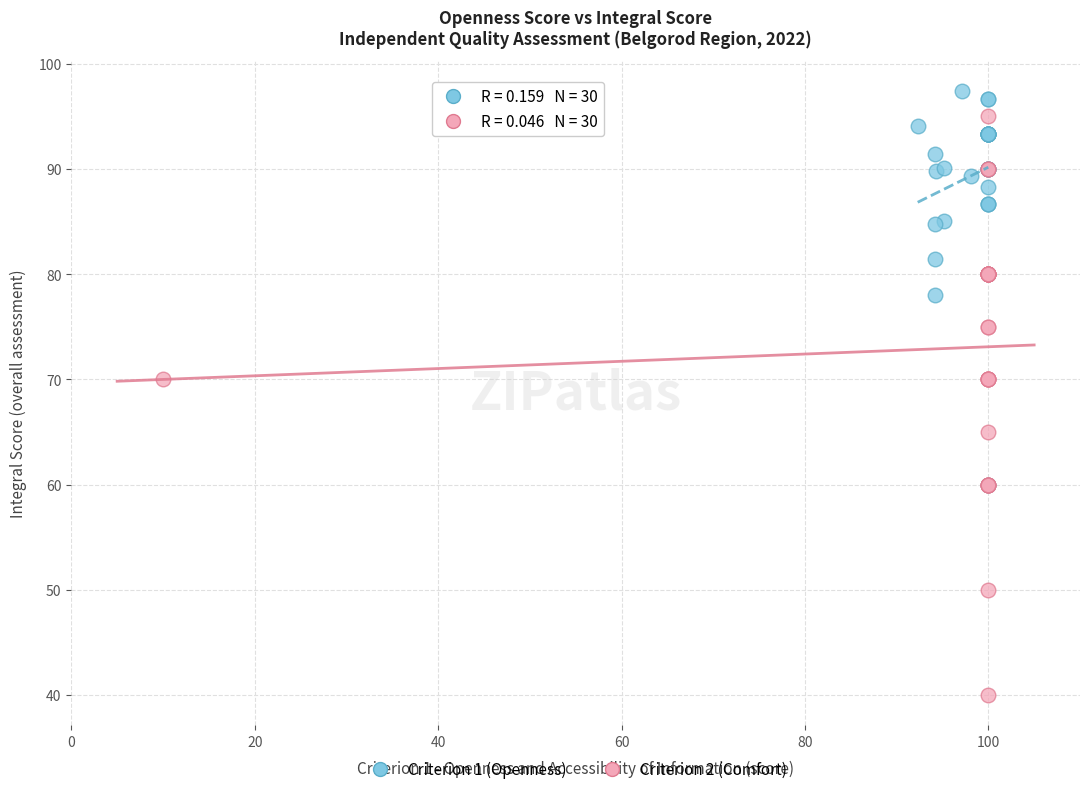

Which series contains the lowest Y value?

Criterion 2 (Comfort)